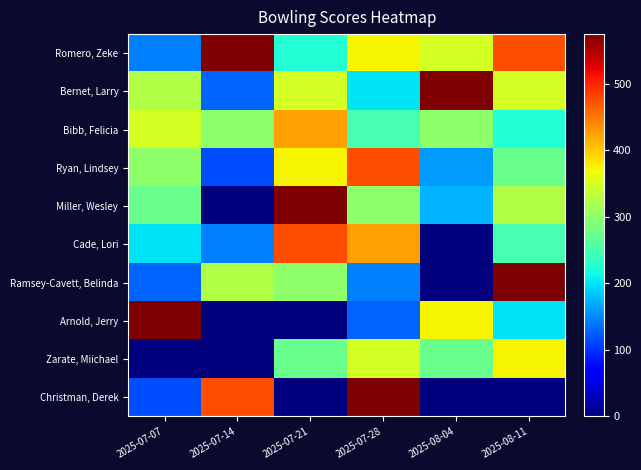

Reading left to right, what are all the values shown in this chart?

Romero, Zeke: 2025-07-07=145	2025-07-14=575	2025-07-21=225	2025-07-28=375	2025-08-04=350	2025-08-11=475
Bernet, Larry: 2025-07-07=325	2025-07-14=130	2025-07-21=350	2025-07-28=200	2025-08-04=575	2025-08-11=350
Bibb, Felicia: 2025-07-07=350	2025-07-14=300	2025-07-21=425	2025-07-28=250	2025-08-04=300	2025-08-11=225
Ryan, Lindsey: 2025-07-07=300	2025-07-14=115	2025-07-21=375	2025-07-28=475	2025-08-04=160	2025-08-11=275
Miller, Wesley: 2025-07-07=275	2025-07-14=0	2025-07-21=575	2025-07-28=300	2025-08-04=175	2025-08-11=325
Cade, Lori: 2025-07-07=200	2025-07-14=145	2025-07-21=475	2025-07-28=425	2025-08-04=0	2025-08-11=250
Ramsey-Cavett, Belinda: 2025-07-07=130	2025-07-14=325	2025-07-21=300	2025-07-28=145	2025-08-04=0	2025-08-11=575
Arnold, Jerry: 2025-07-07=575	2025-07-14=0	2025-07-21=0	2025-07-28=130	2025-08-04=375	2025-08-11=200
Zarate, Miichael: 2025-07-07=0	2025-07-14=0	2025-07-21=275	2025-07-28=350	2025-08-04=275	2025-08-11=375
Christman, Derek: 2025-07-07=115	2025-07-14=475	2025-07-21=0	2025-07-28=575	2025-08-04=0	2025-08-11=0